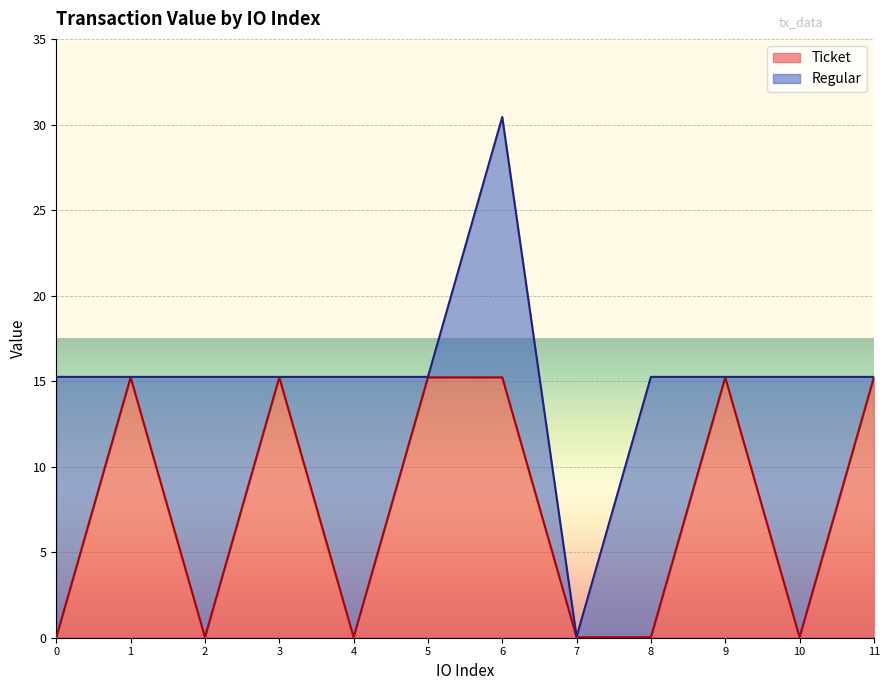

Between 5 and 3, which is larger?

5